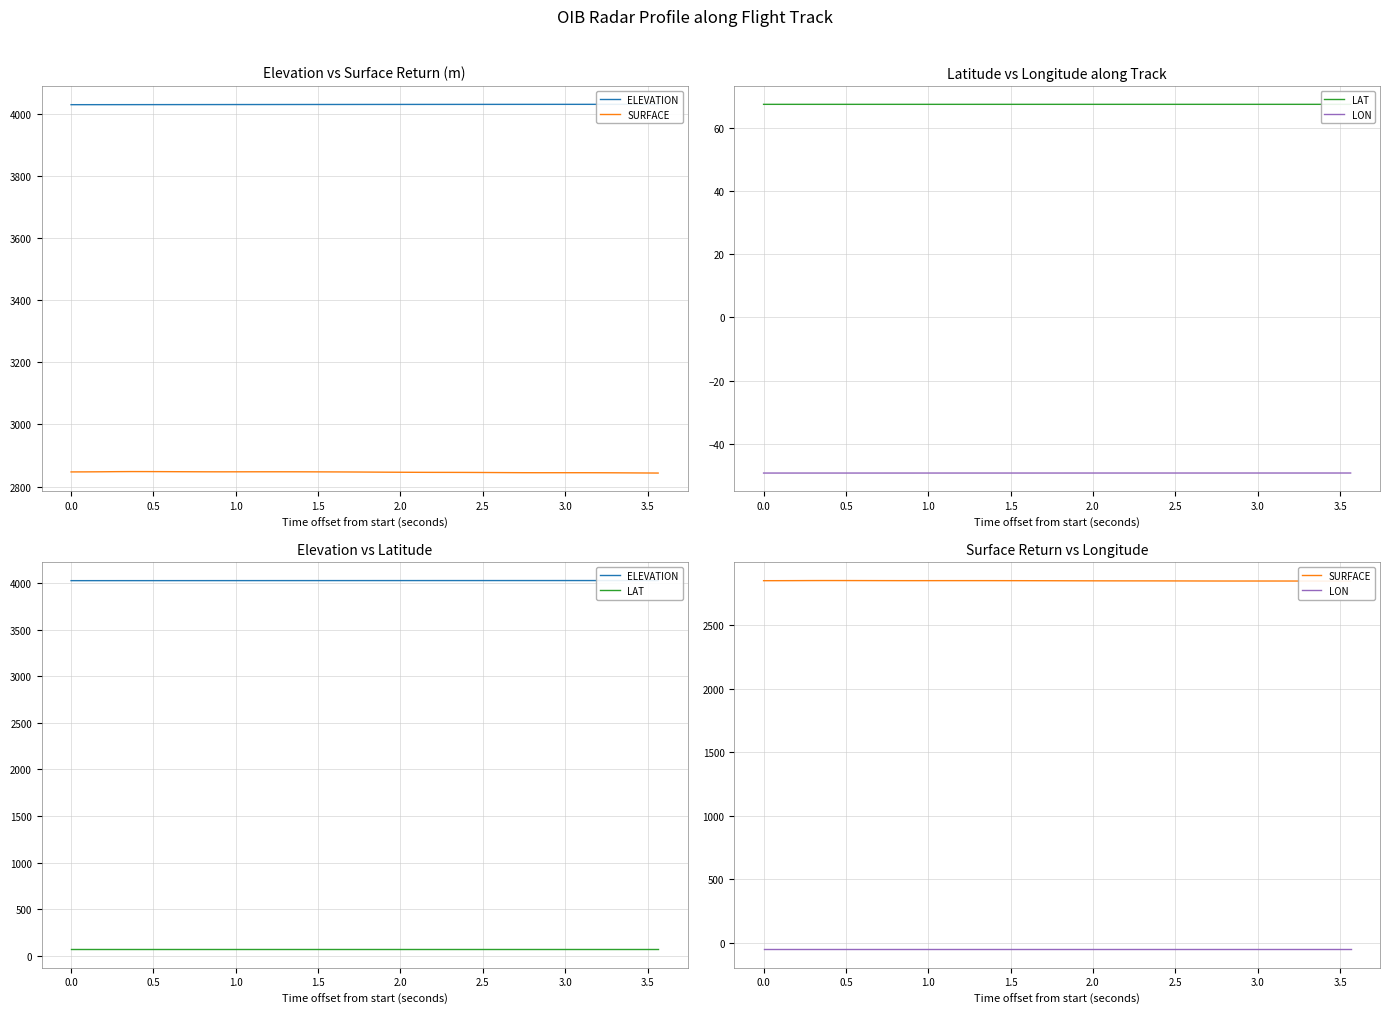

Does the chart display data point markers on the line(s)?

No